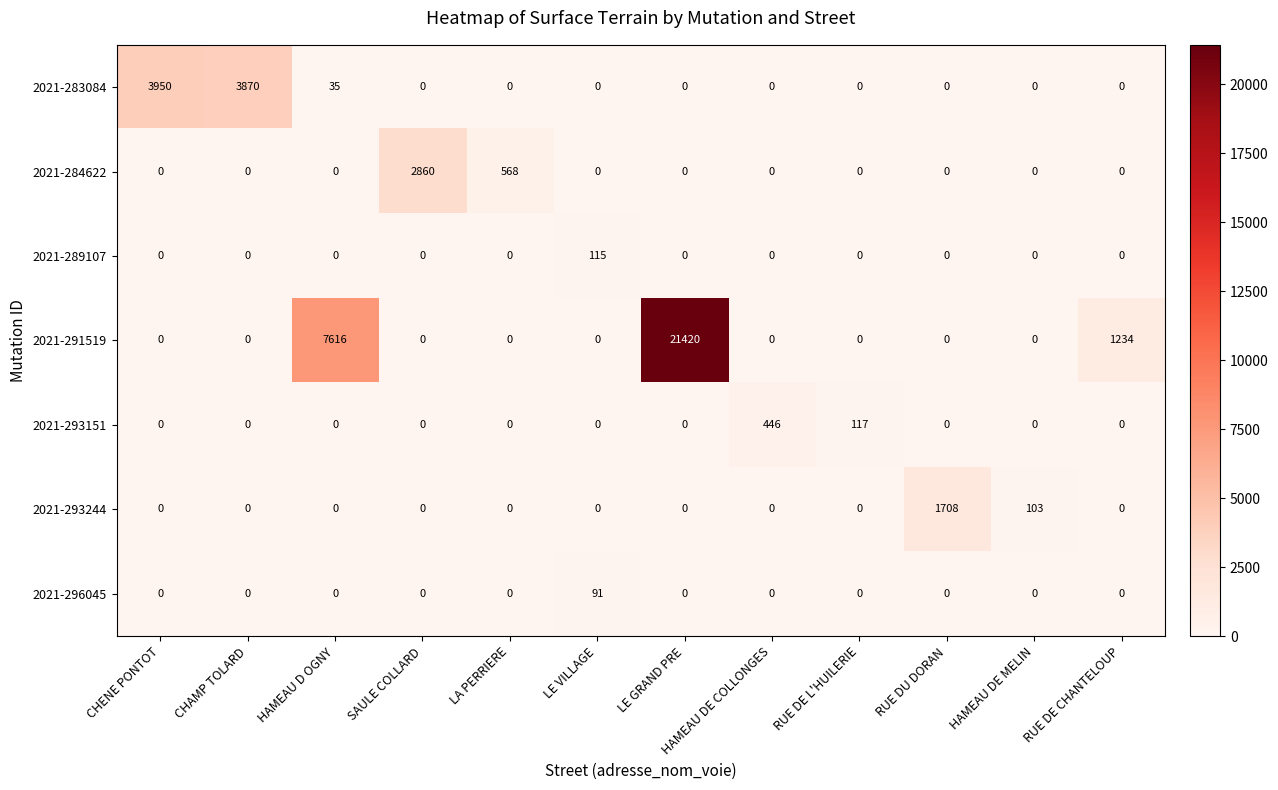

What is the difference between the highest and lowest values at HAMEAU DE MELIN?

103